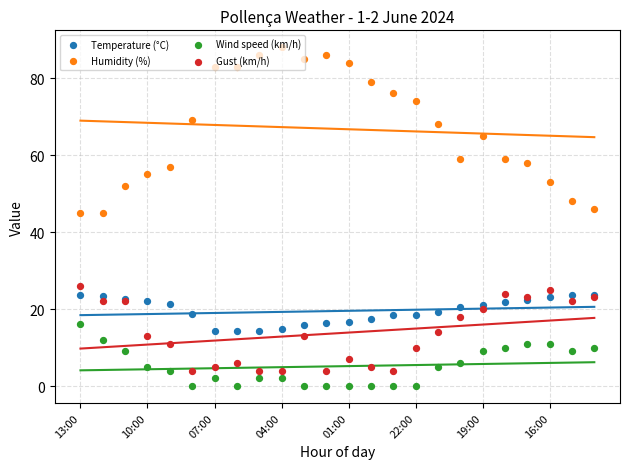

At how many categories does at least one series exceed 62?

13